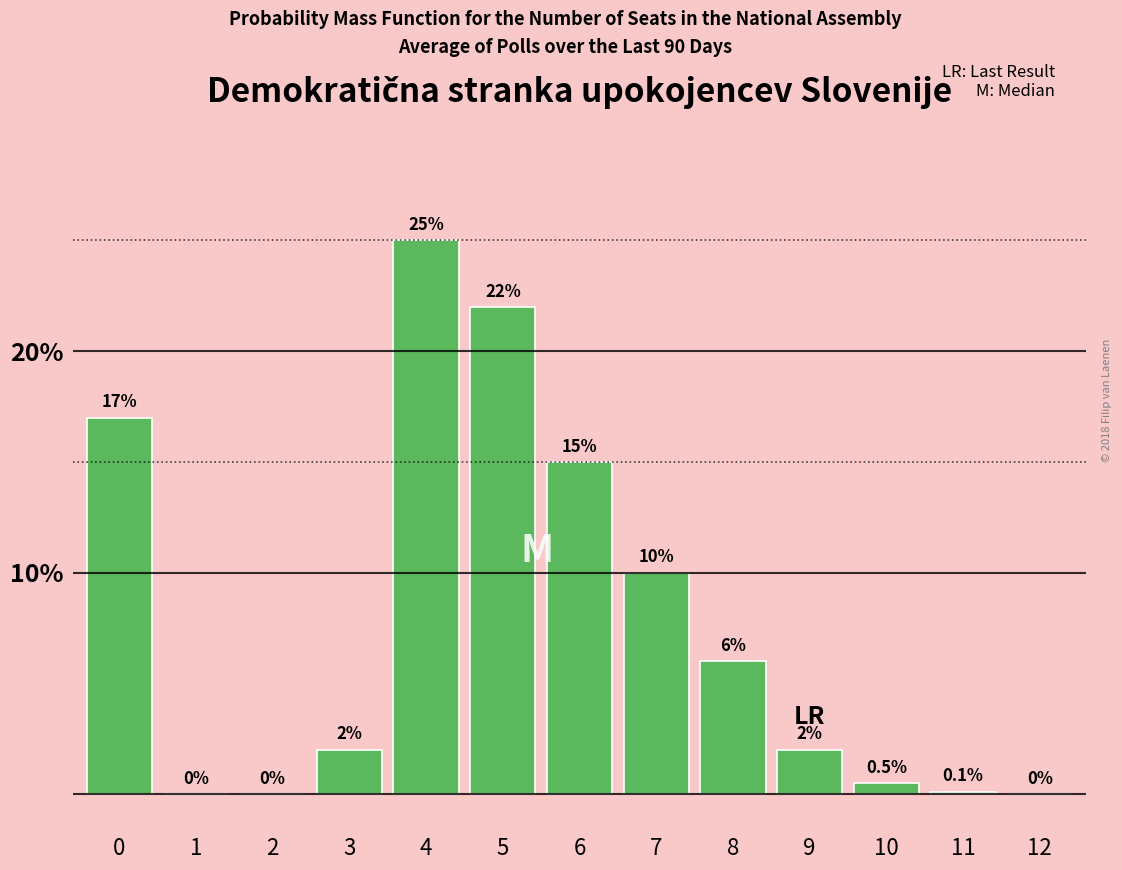

Reading left to right, what are all the values shown in this chart?

0=17.0	1=0.0	2=0.0	3=2.0	4=25.0	5=22.0	6=15.0	7=10.0	8=6.0	9=2.0	10=0.5	11=0.1	12=0.0